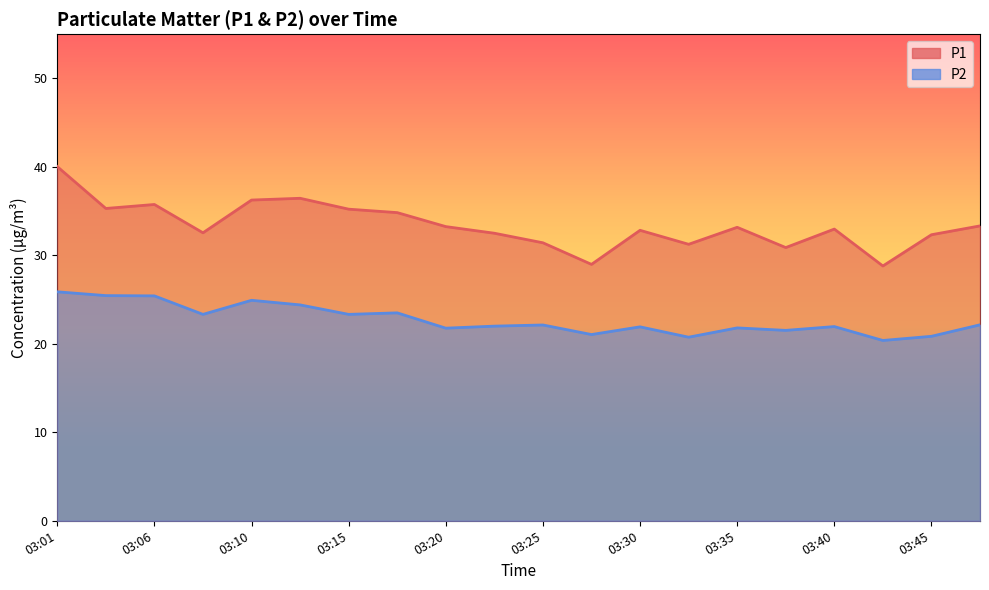

List the series in order of their overall mean, lowest first.

P2, P1